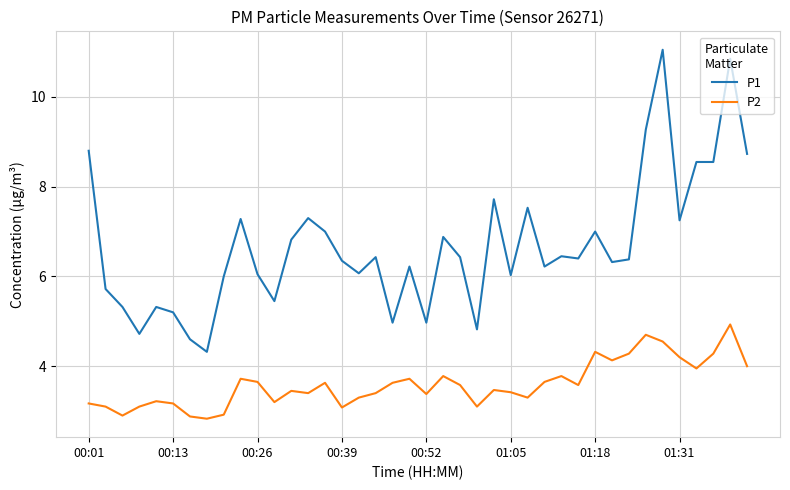

Rank the series by their maximum value, from lowest to highest.

P2, P1